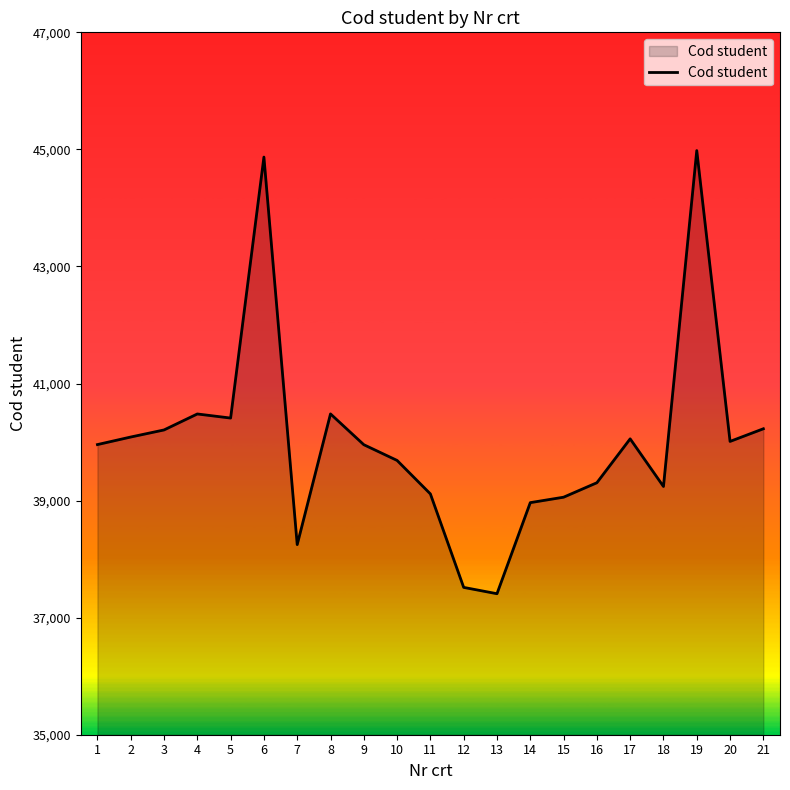

What is the difference between the values at 11 and 19?

5866